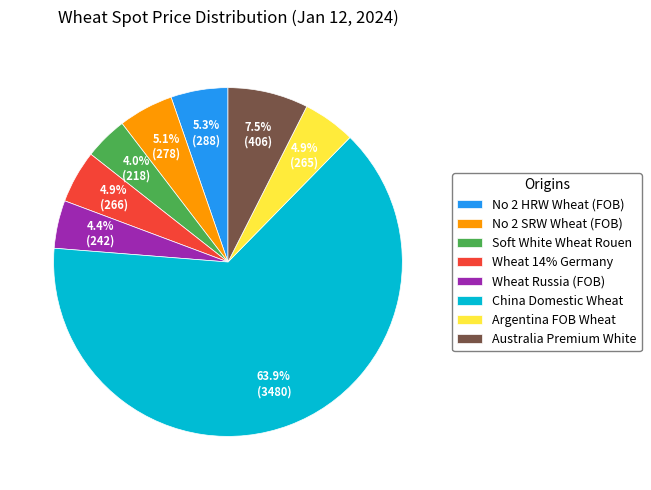

Is there a majority slice in this chart?

Yes